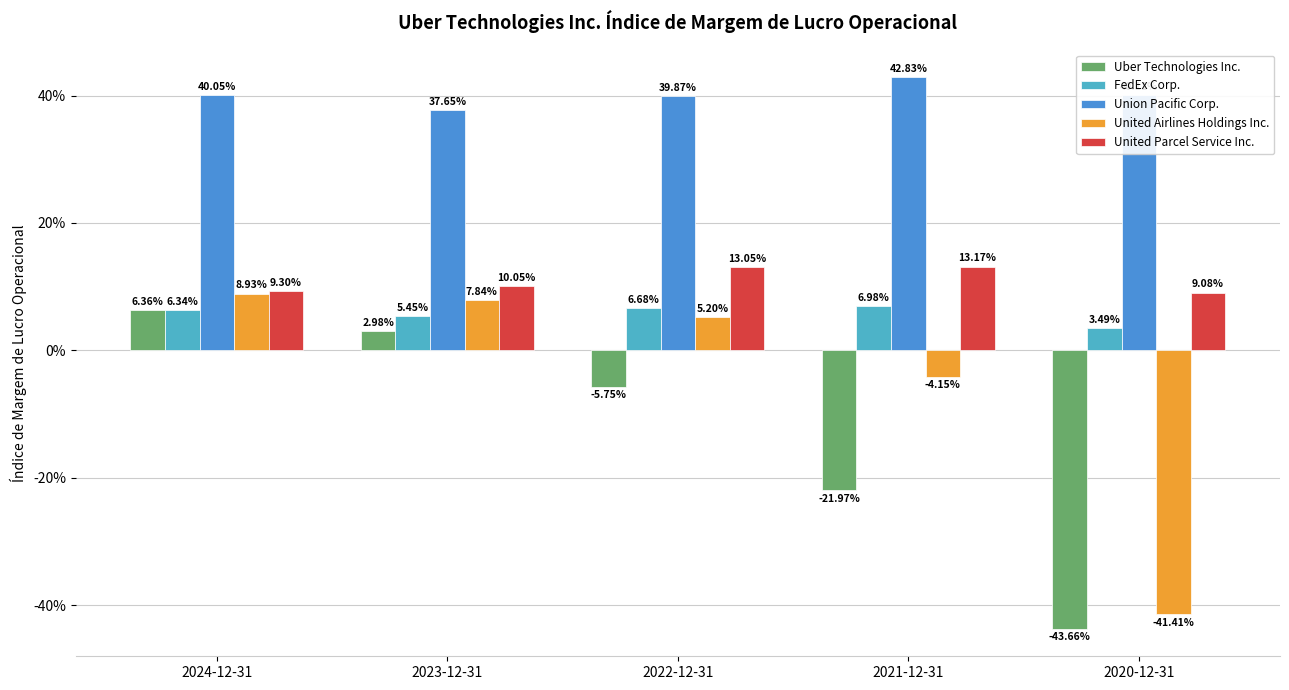

What is the average value of the Uber Technologies Inc. series?

-0.1